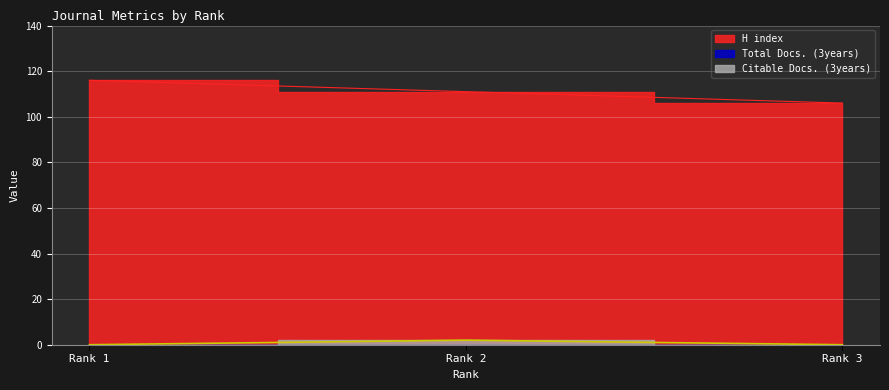

Where does the H index series first go above 111?

Rank 1